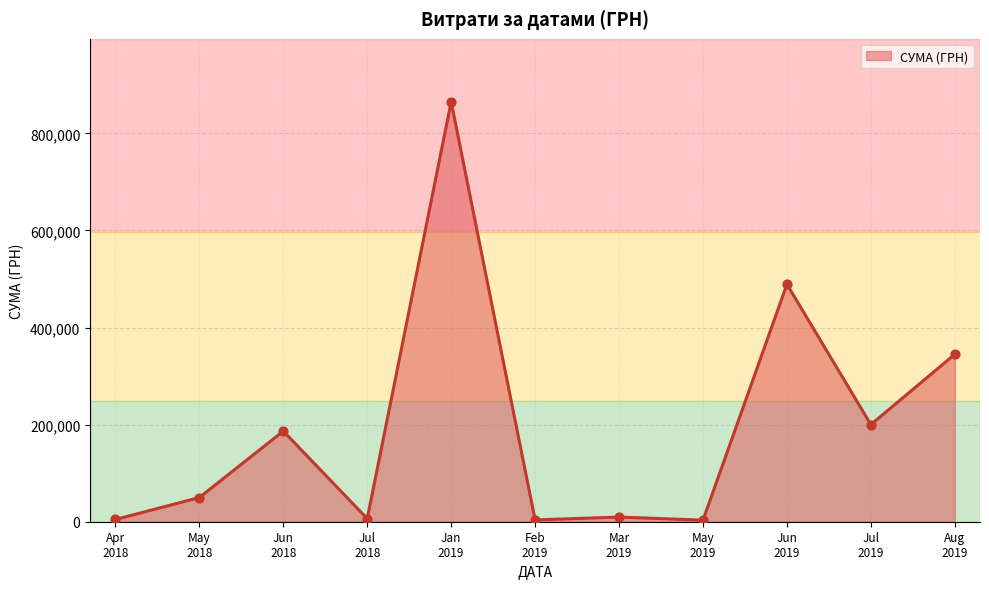

What is the maximum value shown in the chart?

864988.1